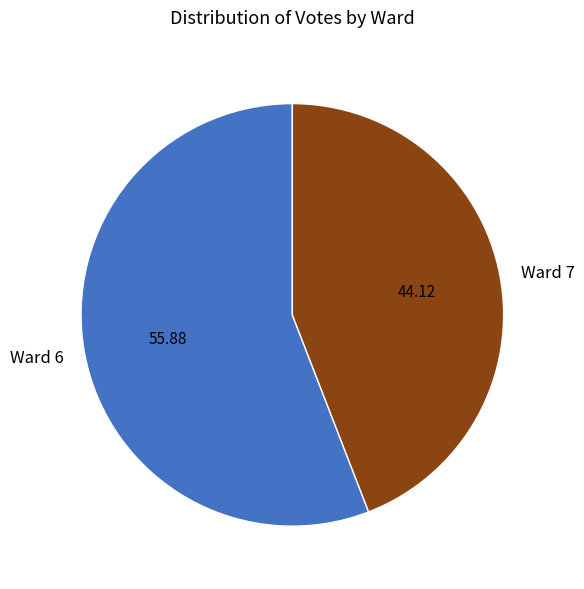

How many segments does this pie chart have?

2